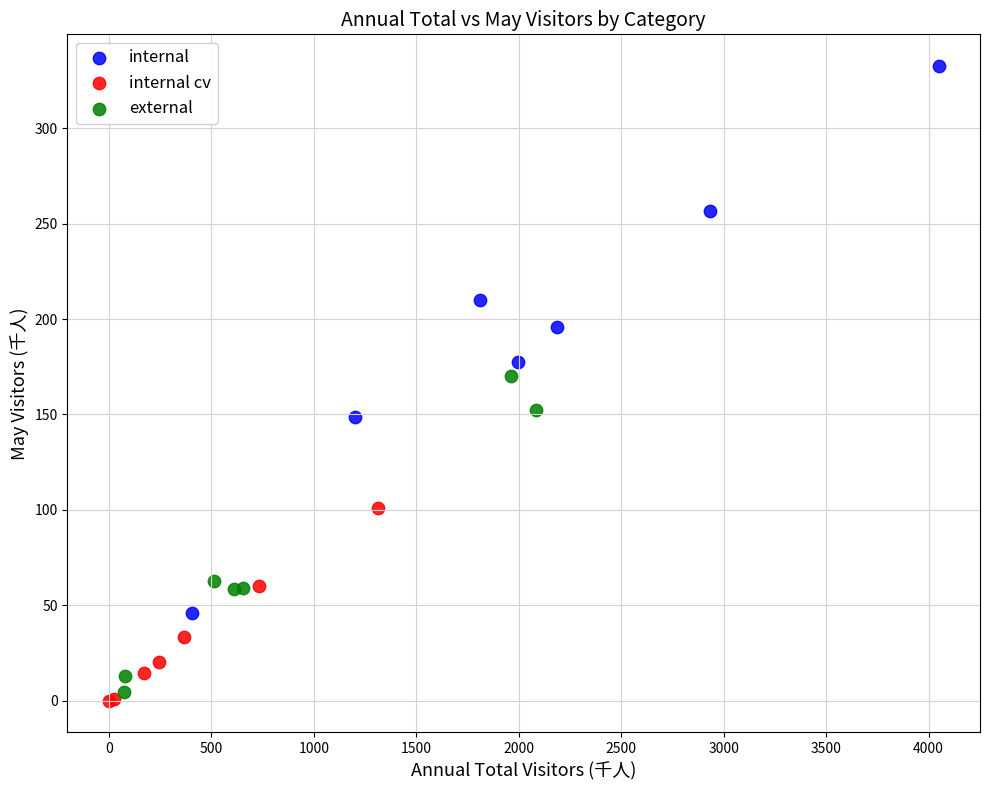

Which series reaches the maximum Y coordinate?

internal